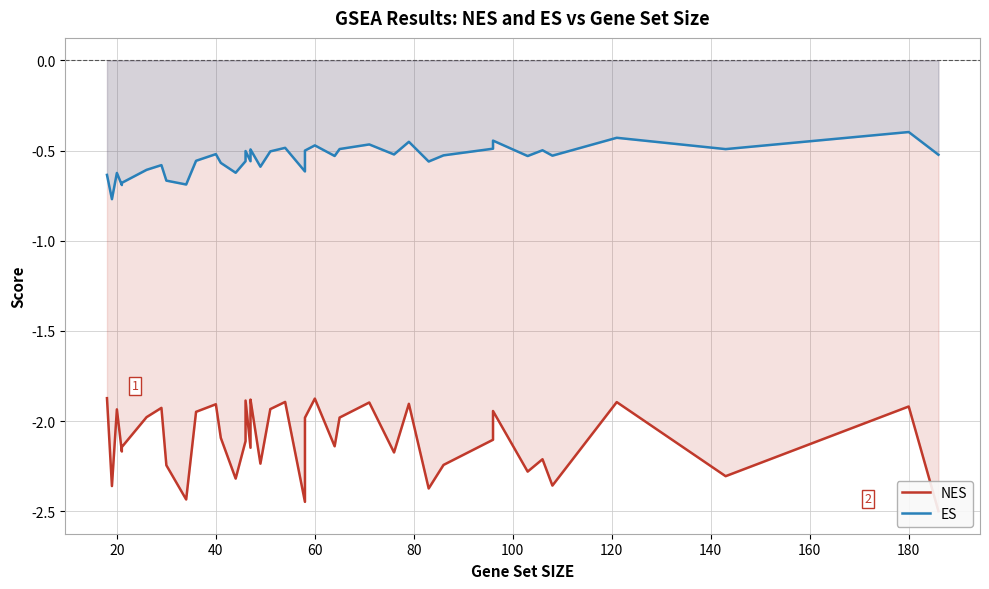

At how many categories does at least one series exceed -1?

40